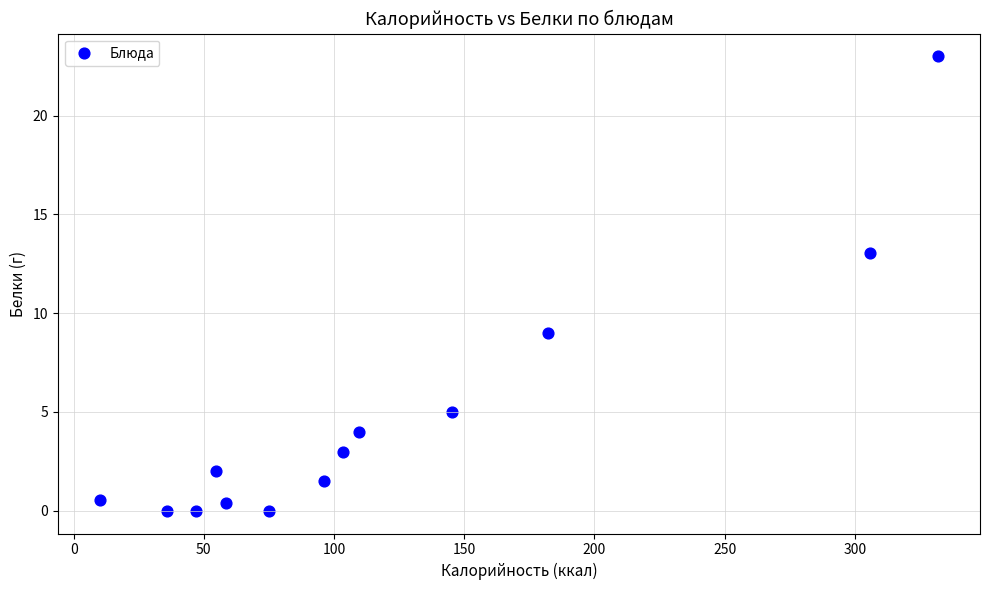

What is the range of Y values (max minus min)?

23.0